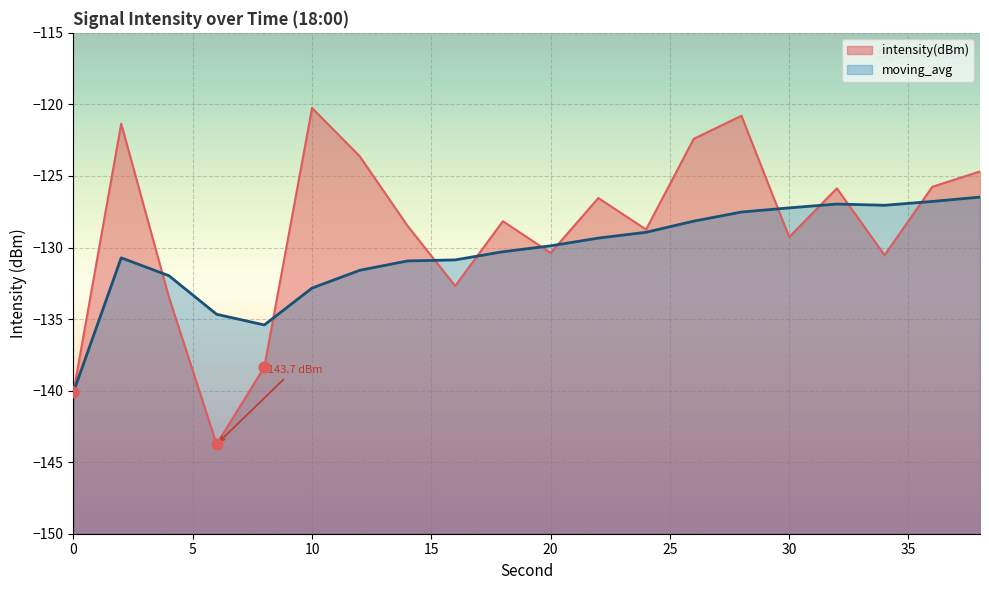

At which category is the sum across all series the highest?

28